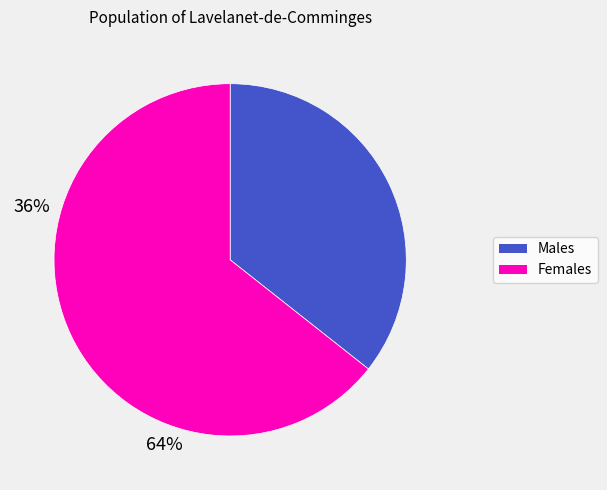

Is there any slice that represents more than half of the pie?

Yes